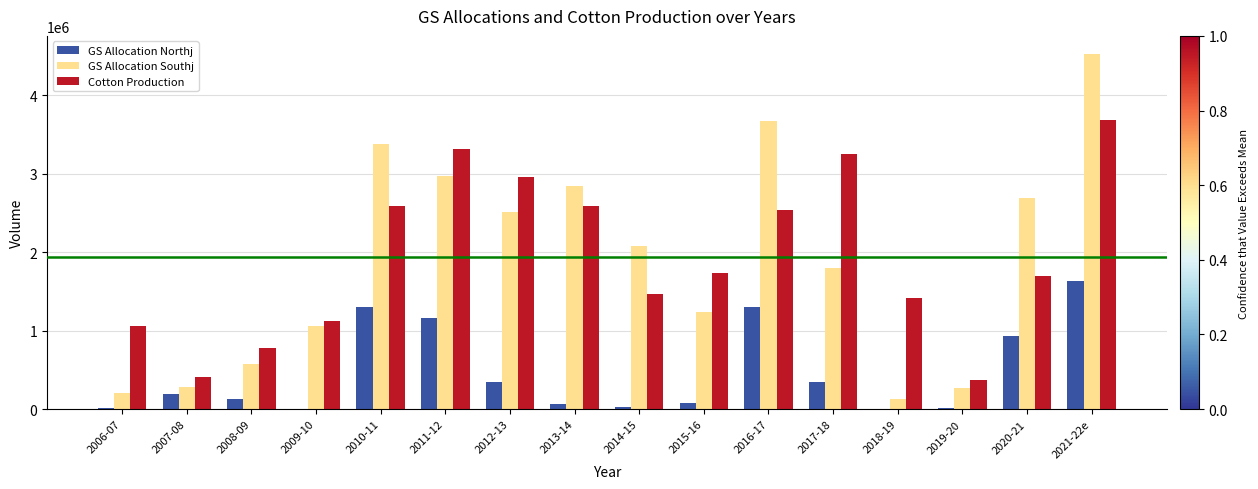

Between 2017-18 and 2018-19, which series saw the biggest shift?

Cotton Production